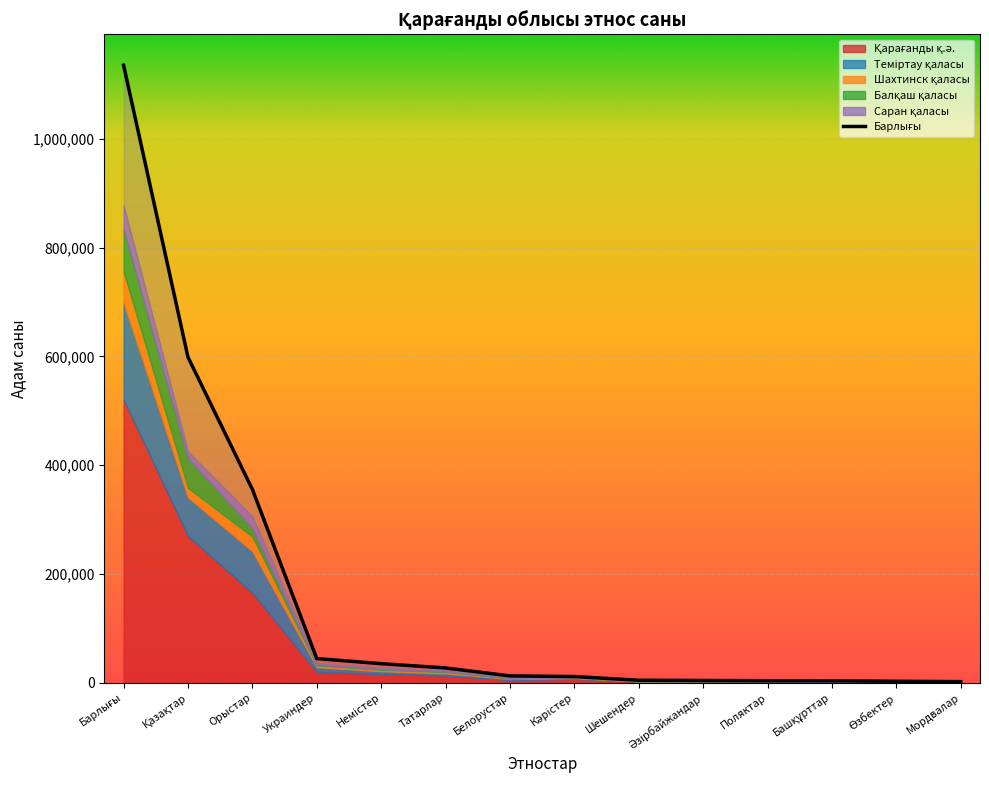

How many data points are less than 12742?

7